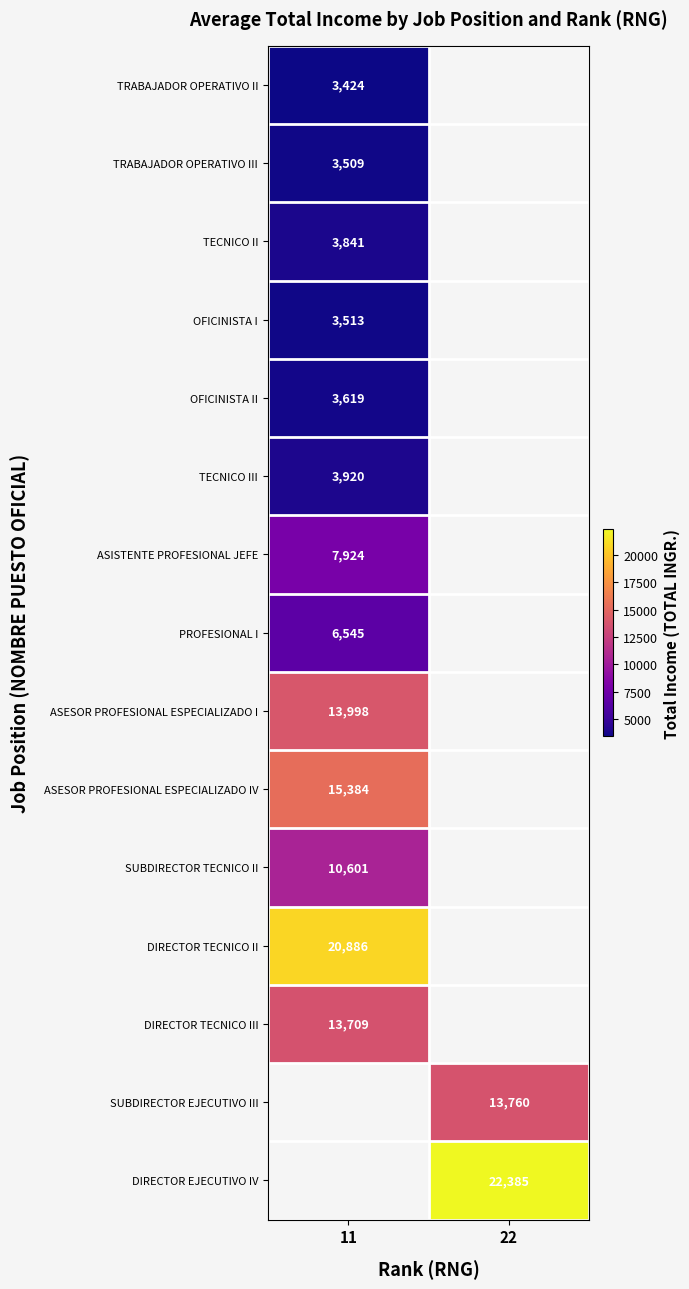

What is the greatest value displayed?

22385.0